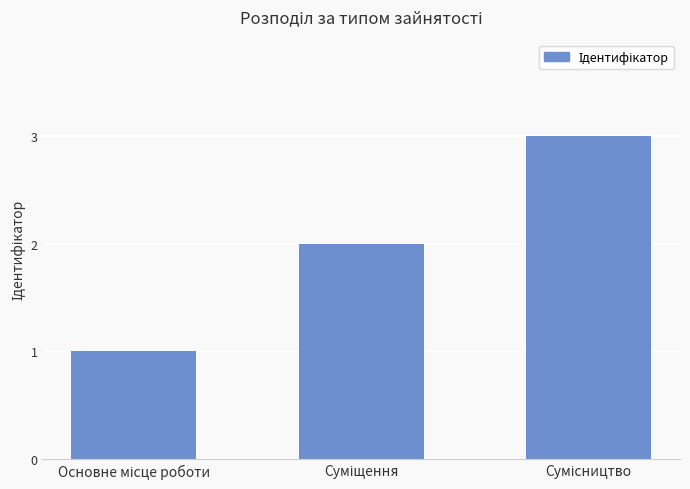

Are the bars grouped side by side (vs. stacked)?

No